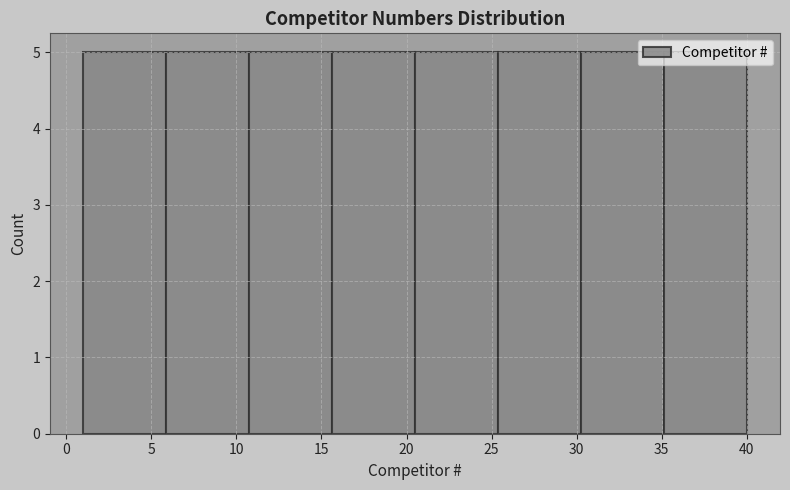

Reading left to right, list every bar in this chart as the range it spans on the x-axis followed by its height. Neither the bar edges nor the heights are printed on the chart, so give them approximately, as read against the axes.

1.0 to 6.0: 5
6.0 to 11.0: 5
11.0 to 15.5: 5
15.5 to 20.5: 5
20.5 to 25.5: 5
25.5 to 30.5: 5
30.5 to 35.0: 5
35.0 to 40.0: 5